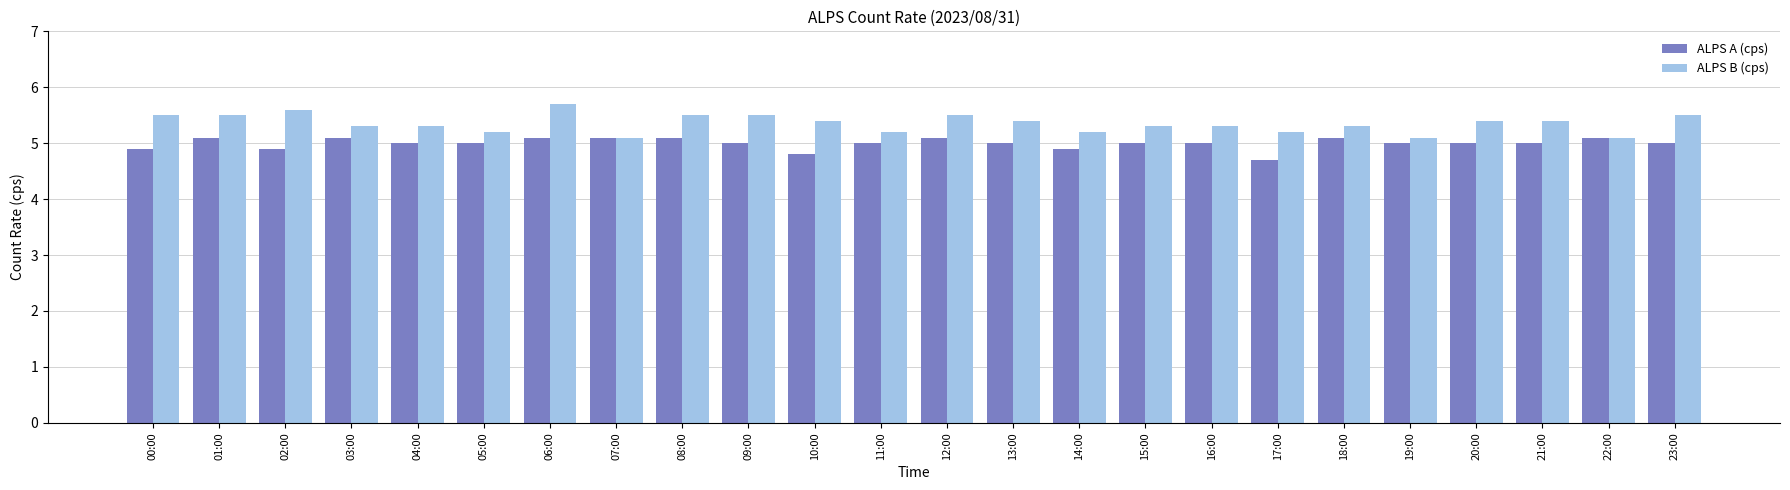

Where is ALPS A (cps) nearest to the value 4?

17:00